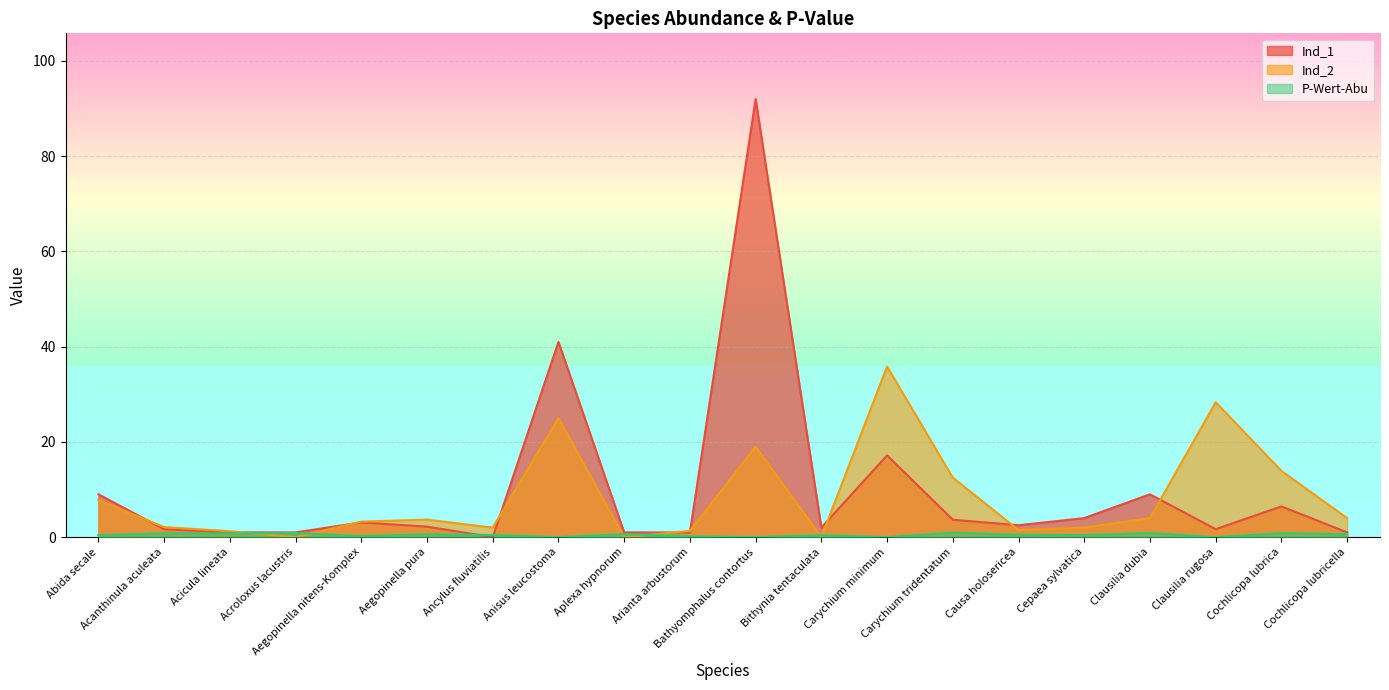

What is the highest value of the Ind_1 series?

92.0